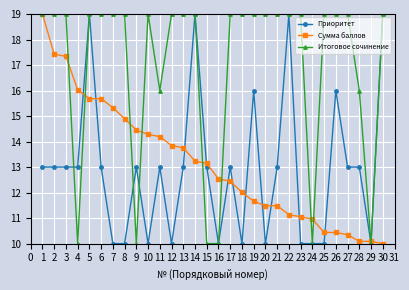

Is the value of Сумма баллов at 20 greater than the value of Приоритет at 6?

No